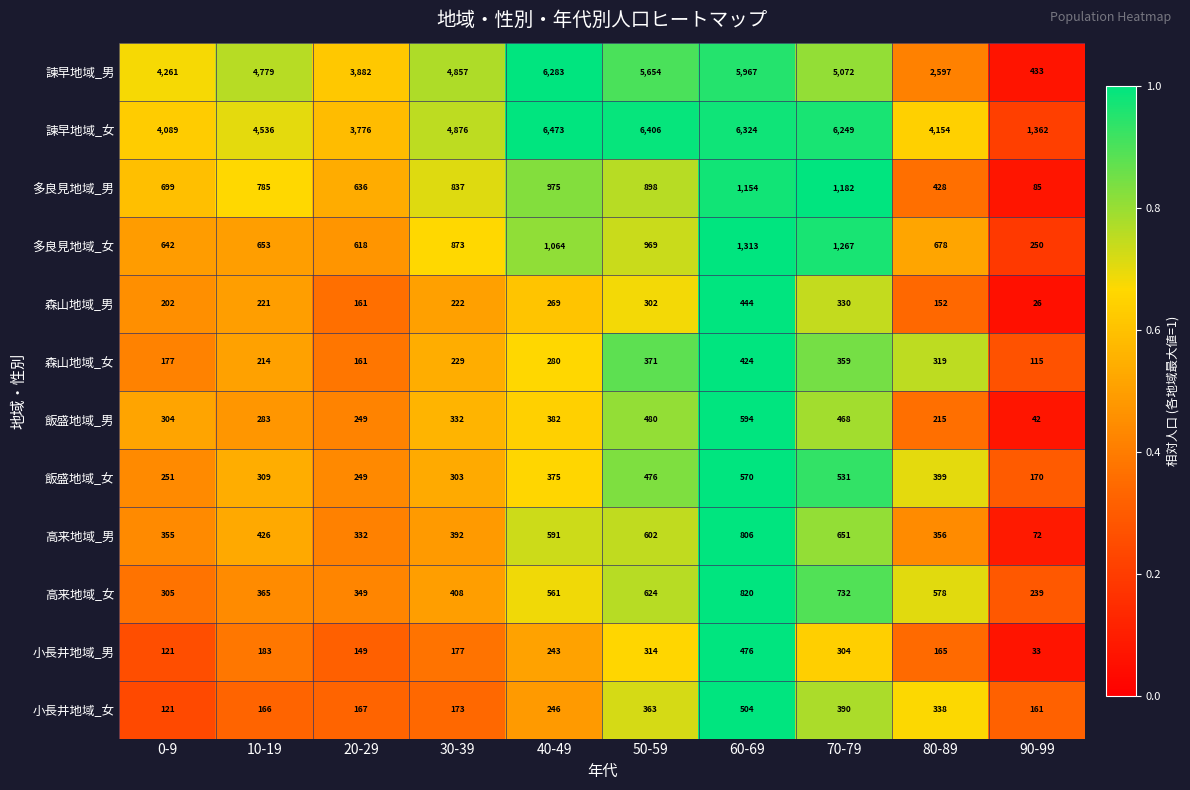

Which series has the largest total across all categories?

諫早地域_女